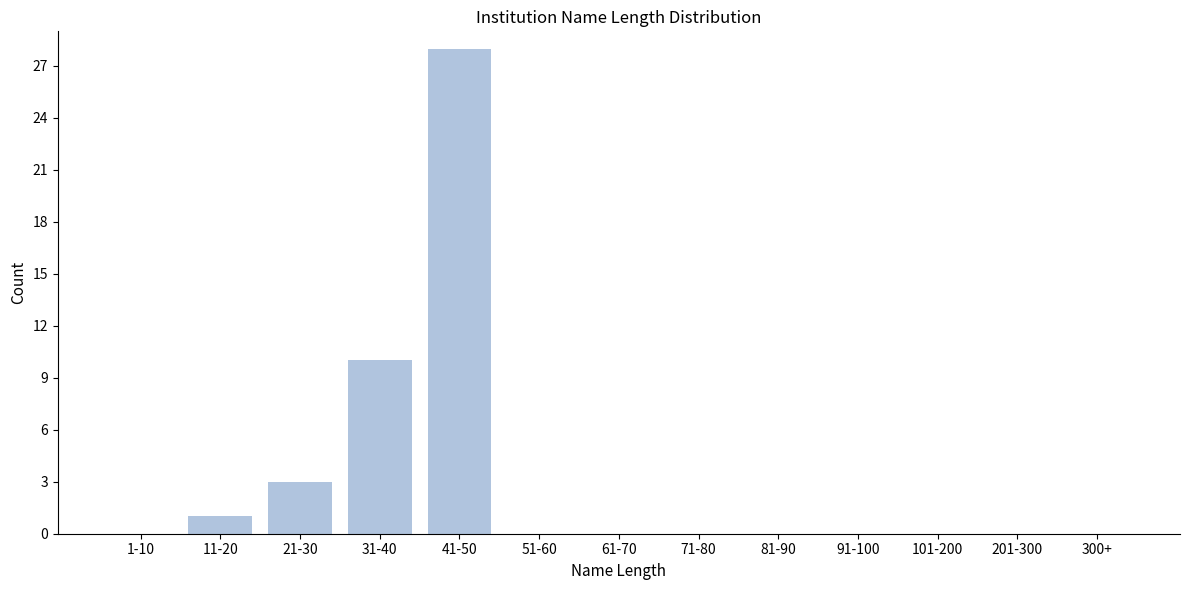

Reading right to left, transcribe all the data shown in this chart.

300+=0	201-300=0	101-200=0	91-100=0	81-90=0	71-80=0	61-70=0	51-60=0	41-50=28	31-40=10	21-30=3	11-20=1	1-10=0